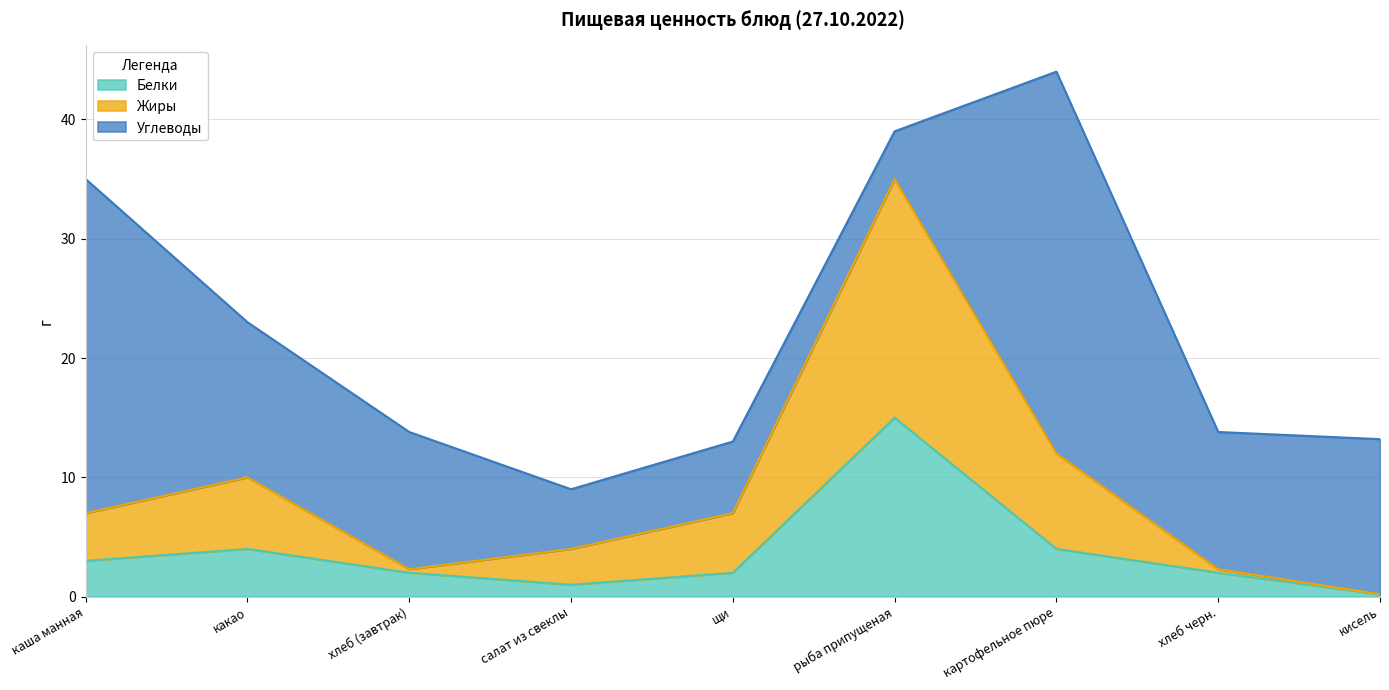

Which has a higher value, рыба припущеная or кисель?

рыба припущеная